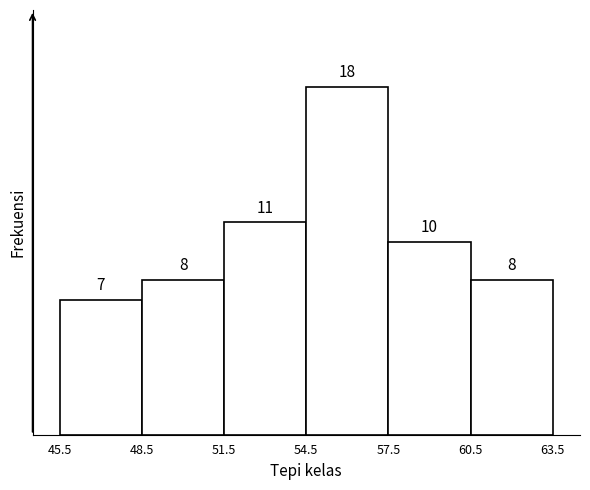

Reading left to right, transcribe this chart: for each bar, give the range it covers on the x-axis and its height.

45.5 to 48.5: 7
48.5 to 51.5: 8
51.5 to 54.5: 11
54.5 to 57.5: 18
57.5 to 60.5: 10
60.5 to 63.5: 8